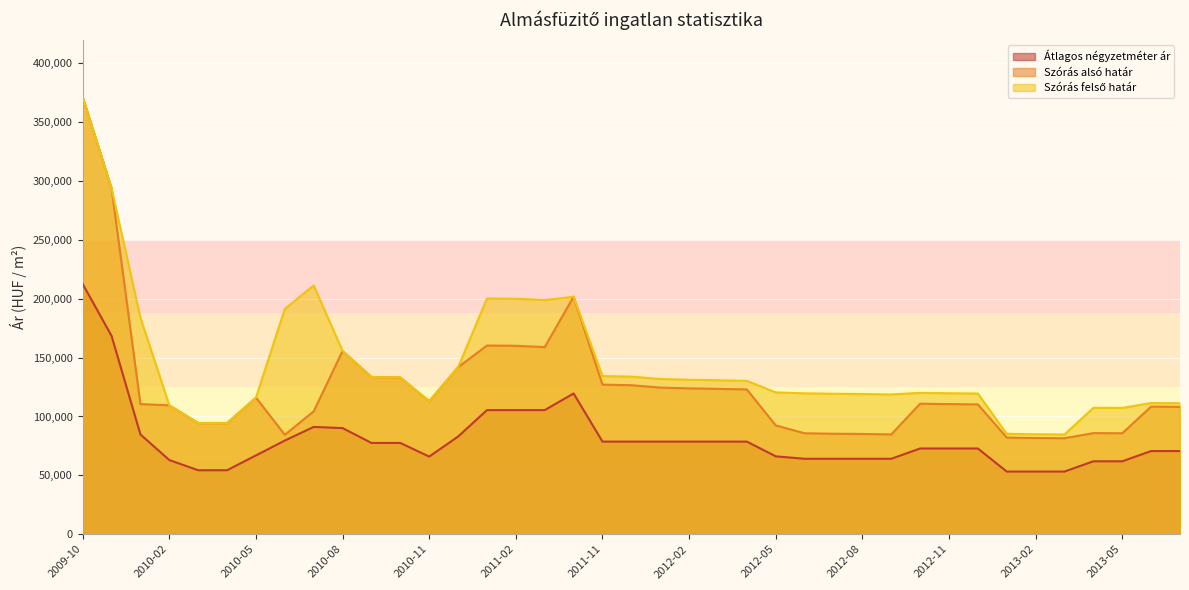

True or false: Szórás felső határ and Szórás alsó határ intersect in this chart.

False